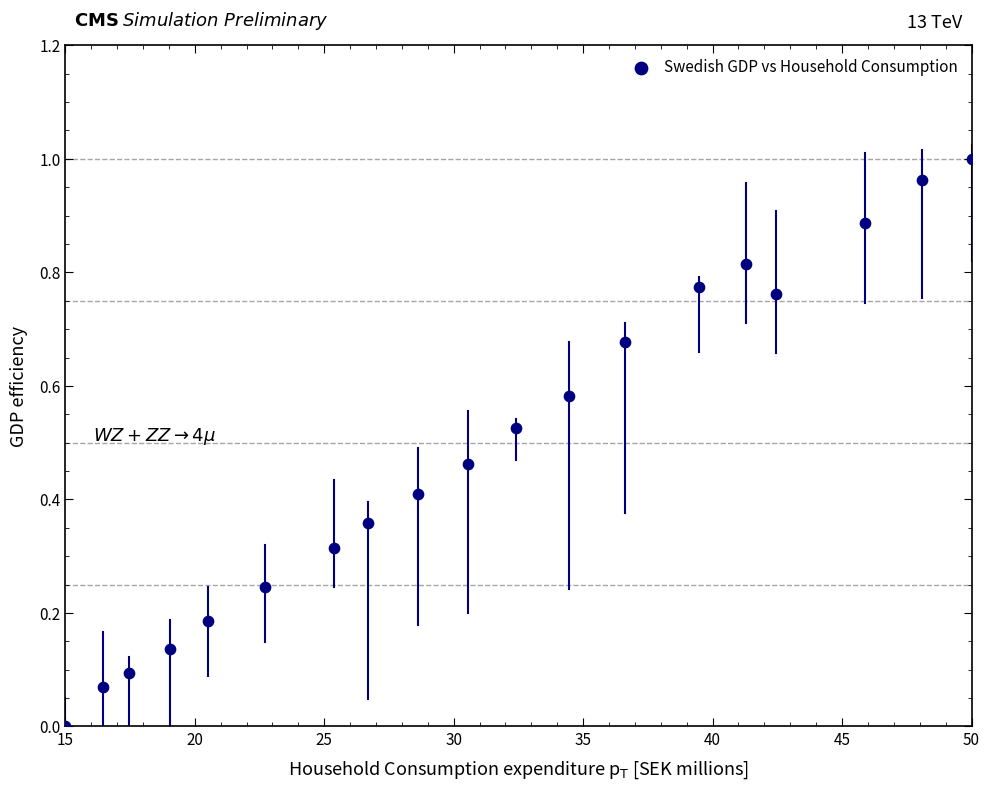

Count the number of points in this scatter plot.

19